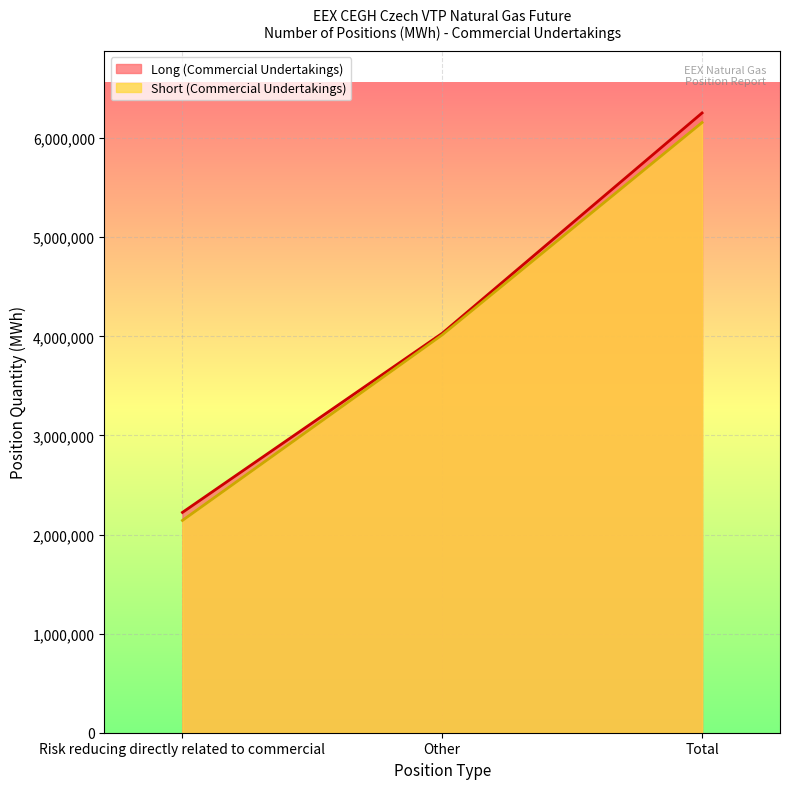

How many lines are shown in the chart?

2